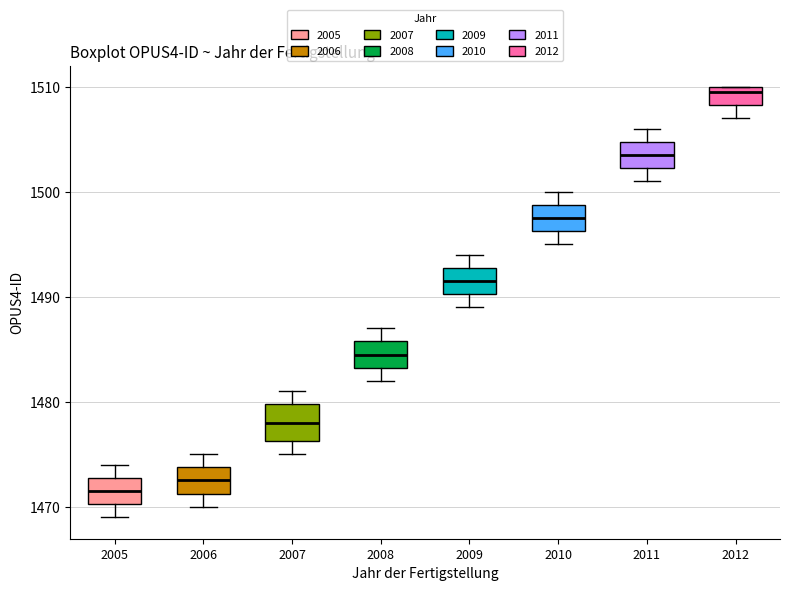

Where does the lower whisker of the box at x = 2009 end on the y-axis? The values are not printed on the chart, so give them approximately, as read against the axis.

1489